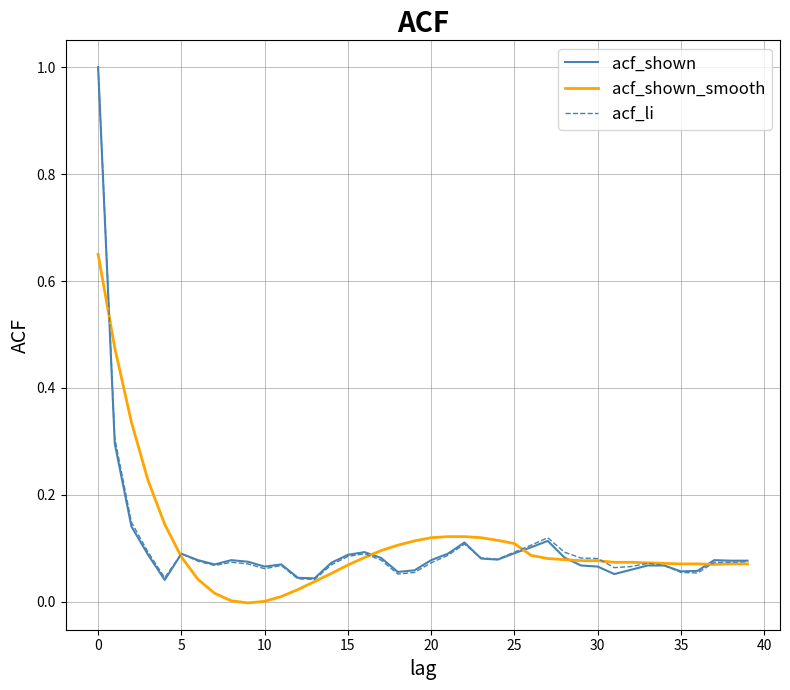

What are all the series names shown in the legend?

acf_shown, acf_shown_smooth, acf_li